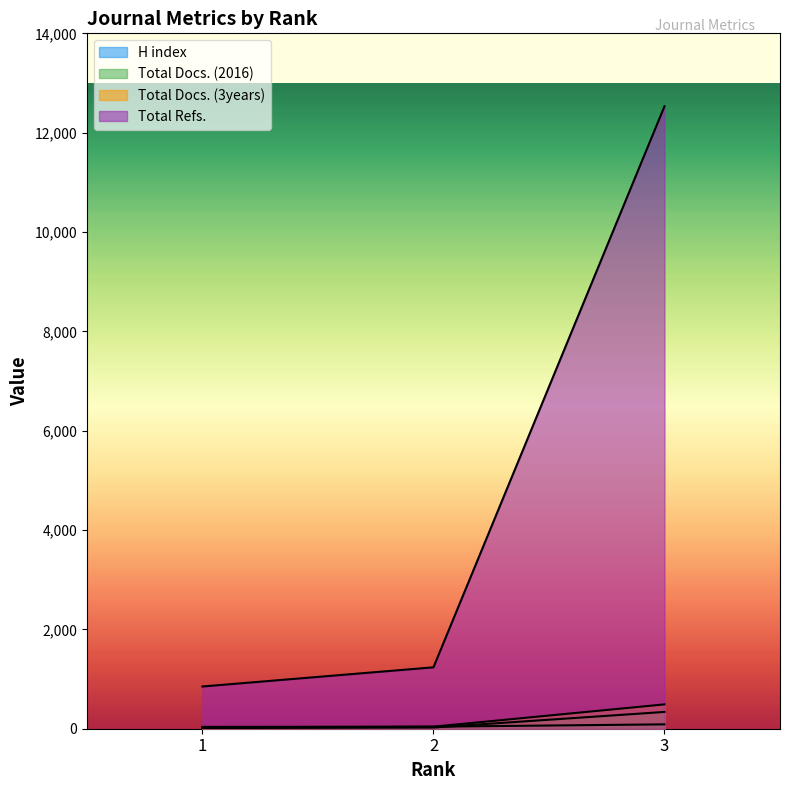

Reading left to right, what are all the values shown in this chart?

H index: 1=22	2=41	3=88
Total Docs. (2016): 1=14	2=24	3=338
Total Docs. (3years): 1=37	2=41	3=490
Total Refs.: 1=850	2=1236	3=12531